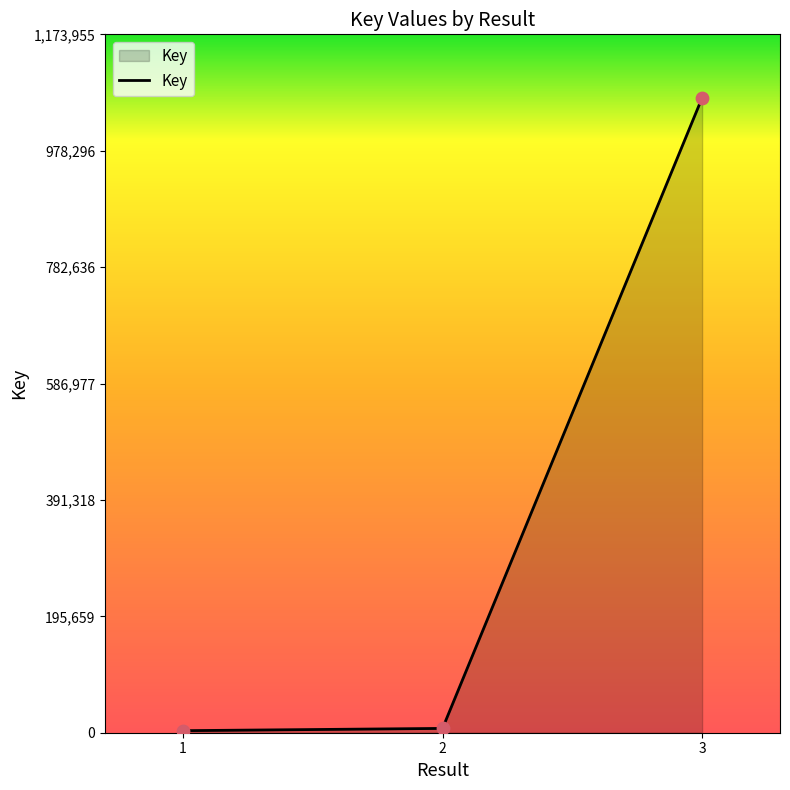

What is the ratio of the value at 1 to the value at 2?

0.5